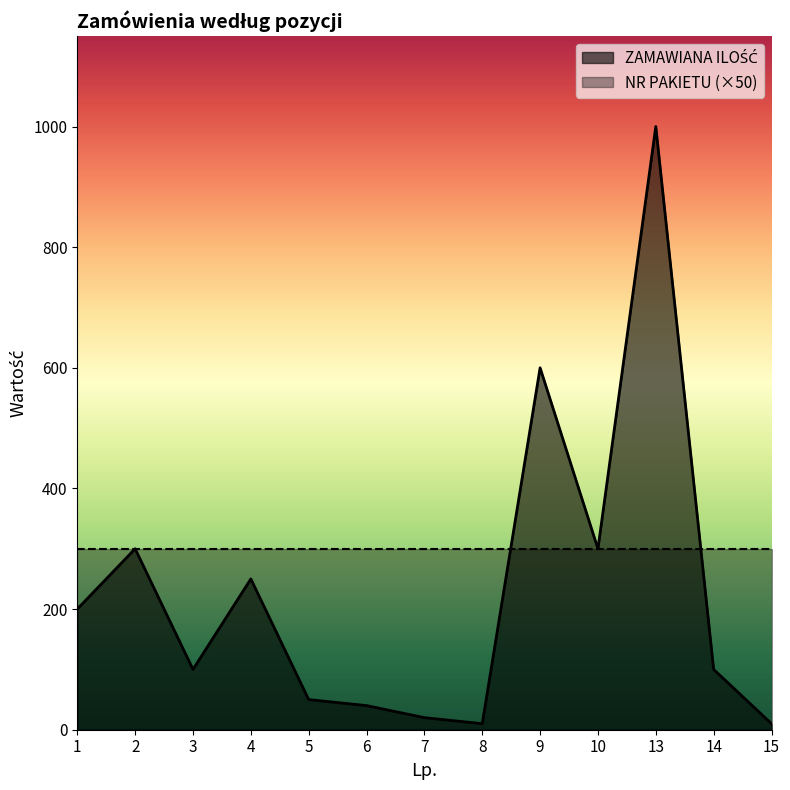

Between 3 and 15, which is larger?

3